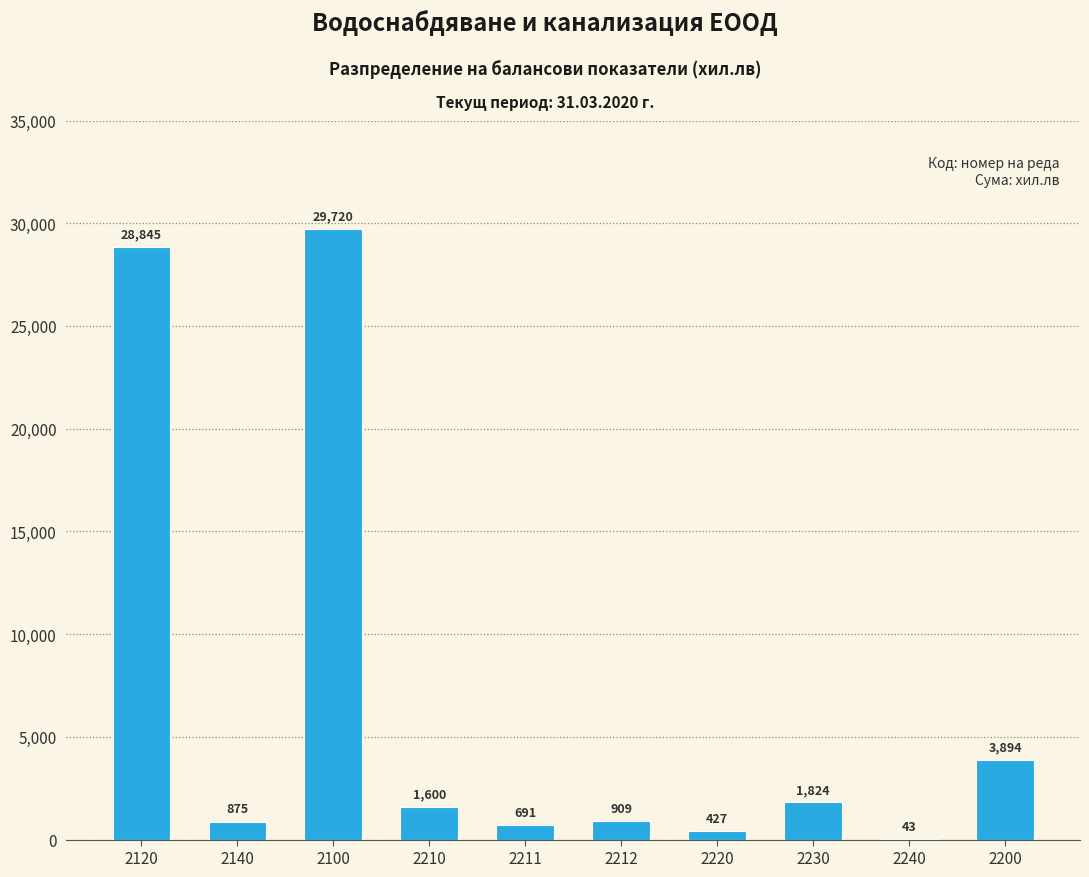

Reading left to right, extract all data points from this chart.

2120=28845	2140=875	2100=29720	2210=1600	2211=691	2212=909	2220=427	2230=1824	2240=43	2200=3894